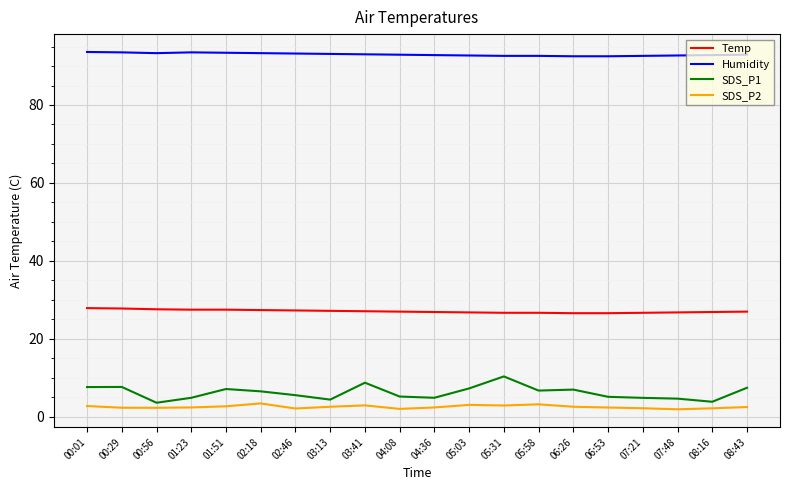

Is it true that Humidity equals 148.7 at 07:48?

False